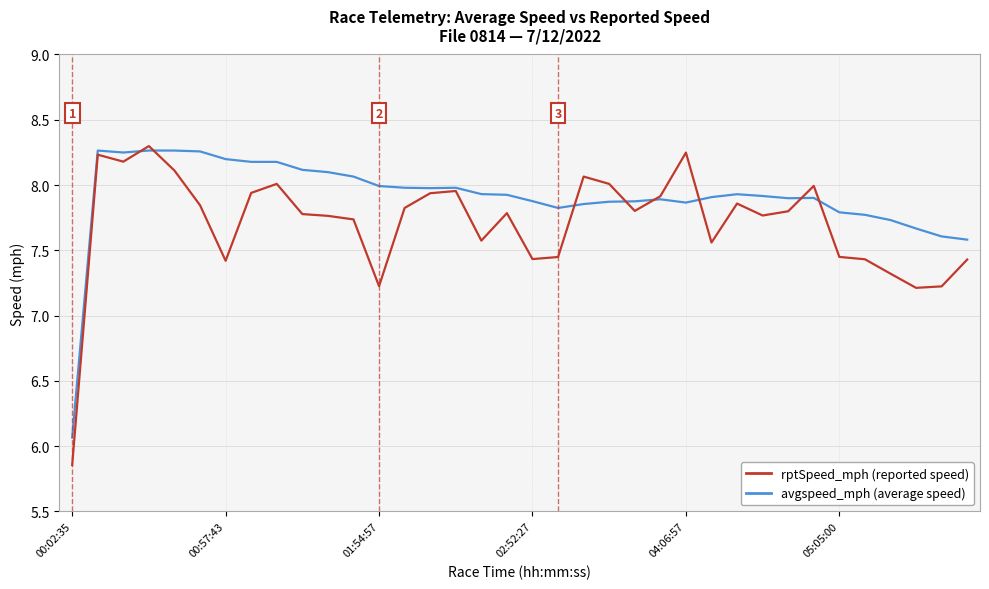

What is the minimum value shown in the chart?

5.9